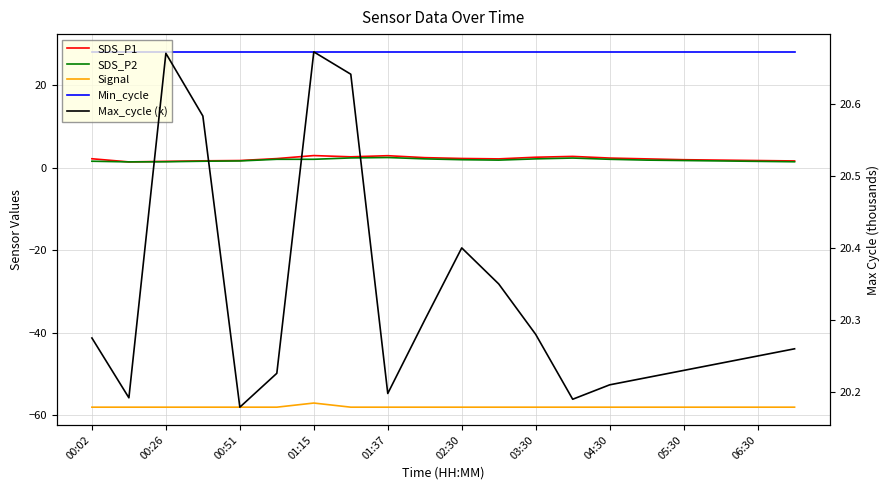

The Min_cycle series shows 28.0 at 00:26. True or false?

True